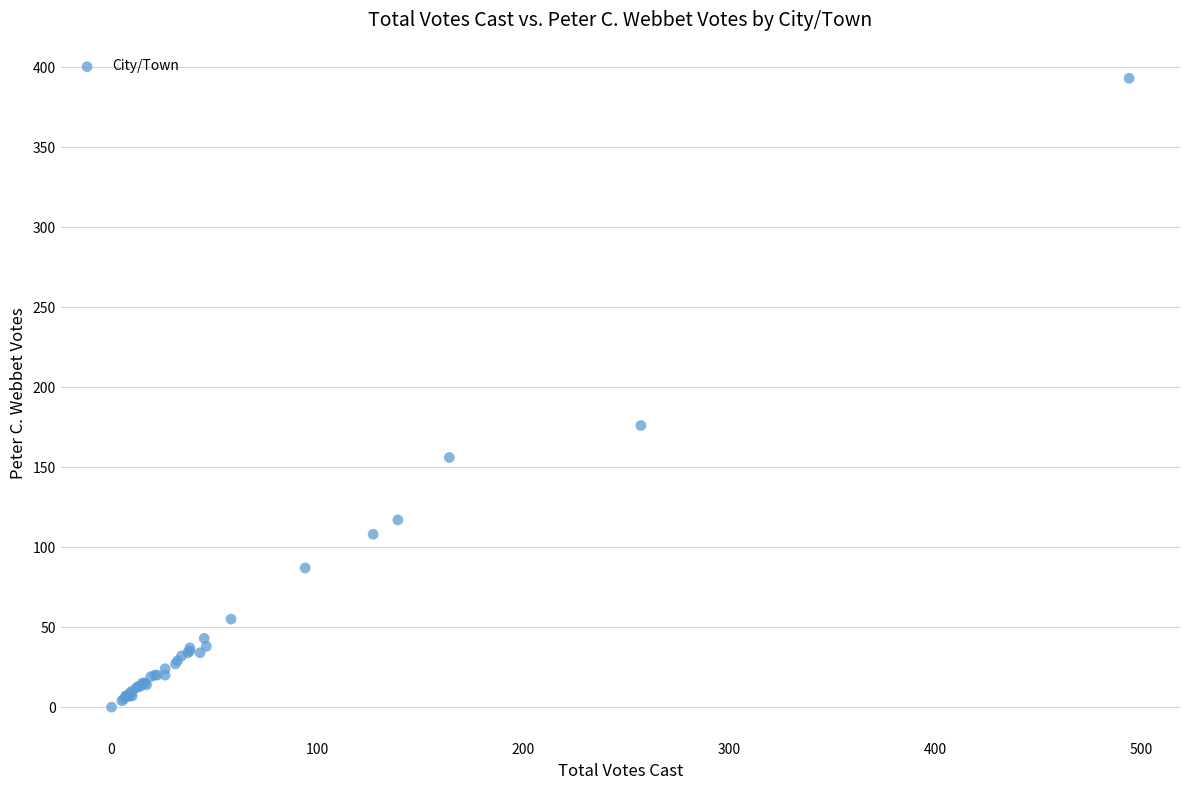

What Y value in the scatter plot is closest to 196?

176